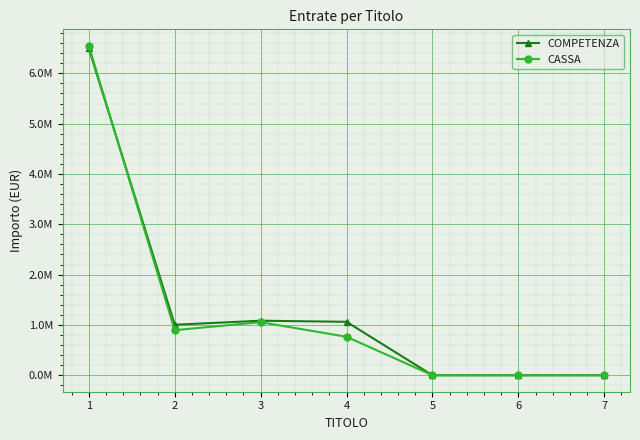

What are all the series names shown in the legend?

COMPETENZA, CASSA